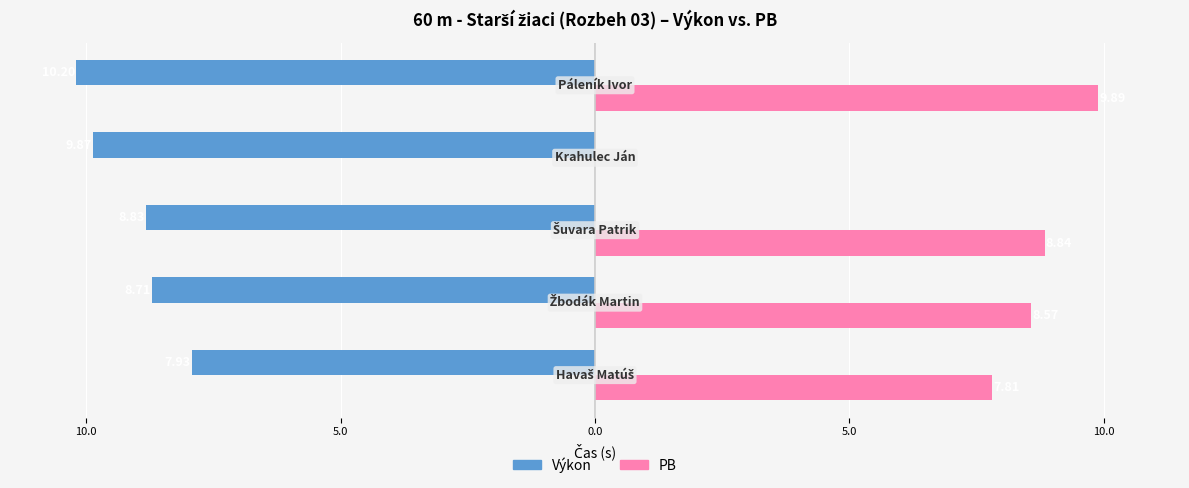

What are all the series names shown in the legend?

Výkon, PB